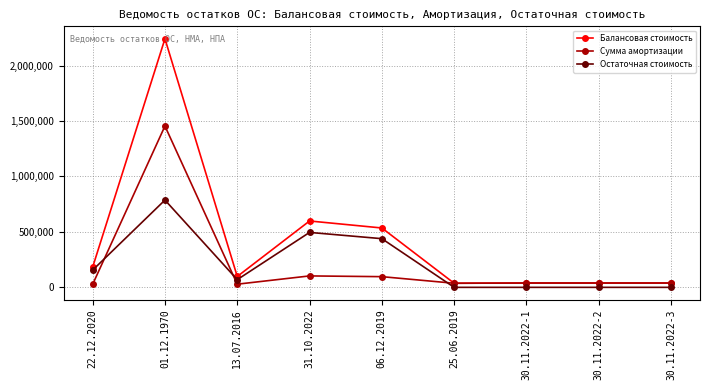

The value of Остаточная стоимость at 06.12.2019 is 438895.2. True or false?

True